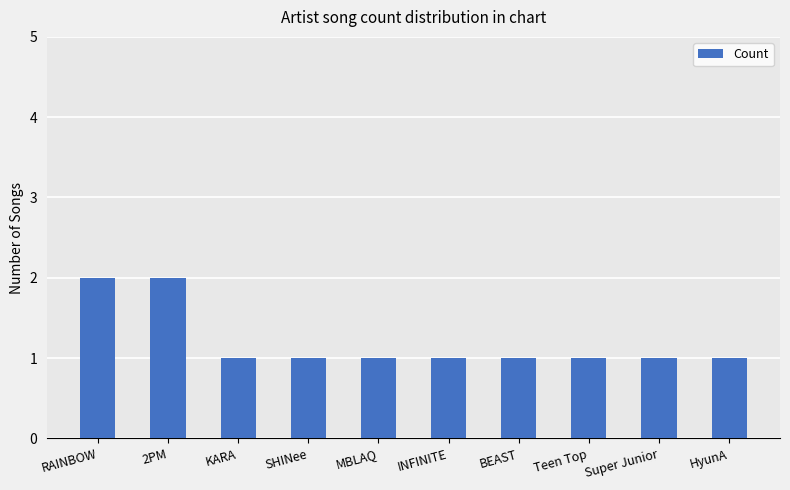

Reading left to right, list all the values displayed in this chart.

2	2	1	1	1	1	1	1	1	1